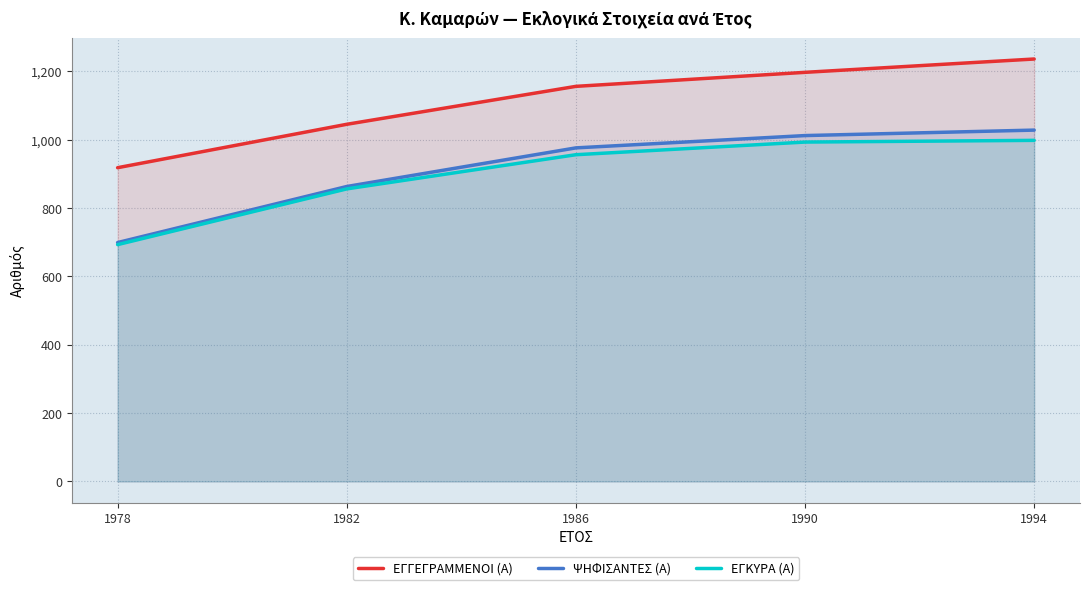

True or false: ΨΗΦΙΣΑΝΤΕΣ (Α) has more than 0 points higher than both neighbors.

False